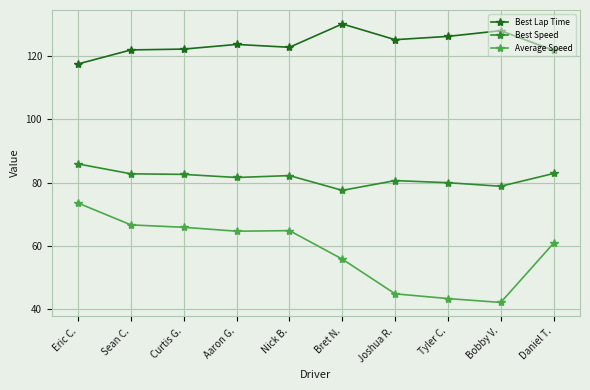

Which series has the largest range (max minus min)?

Average Speed